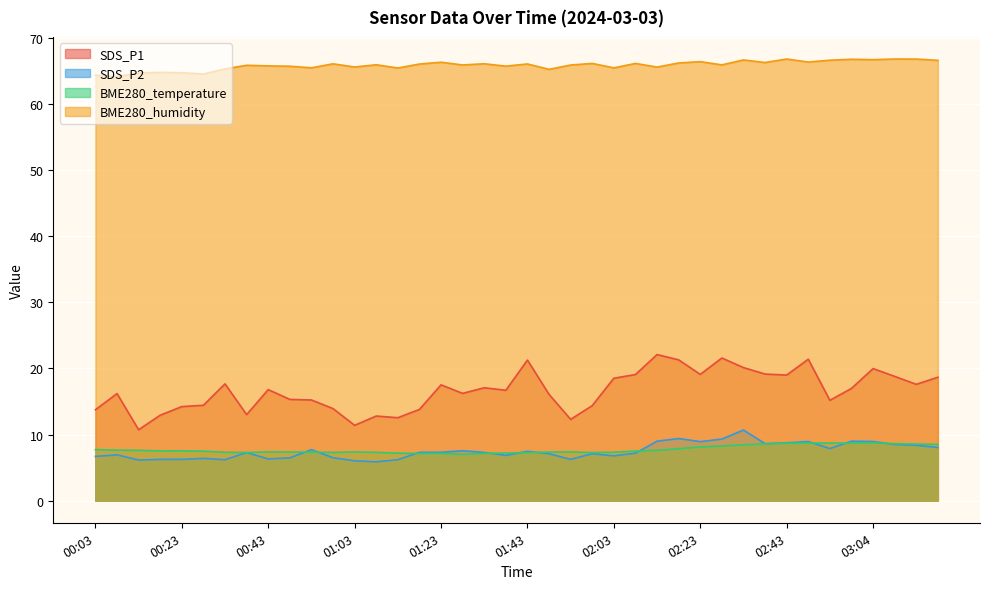

What is the label of the 22nd point from the left?

01:48